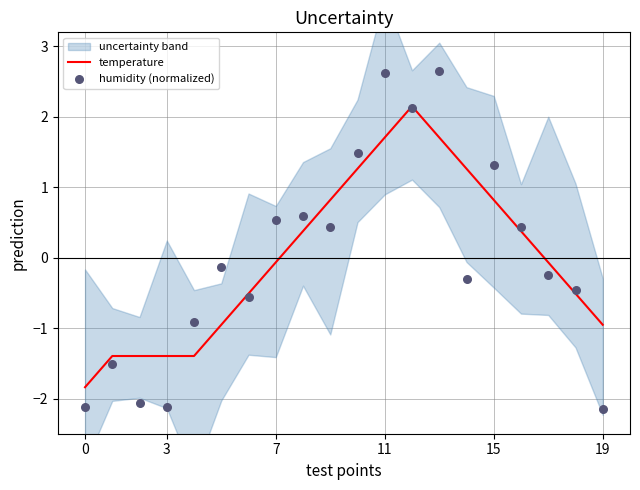

Is the value of temperature at 16 greater than the value of humidity (normalized) at 6?

Yes